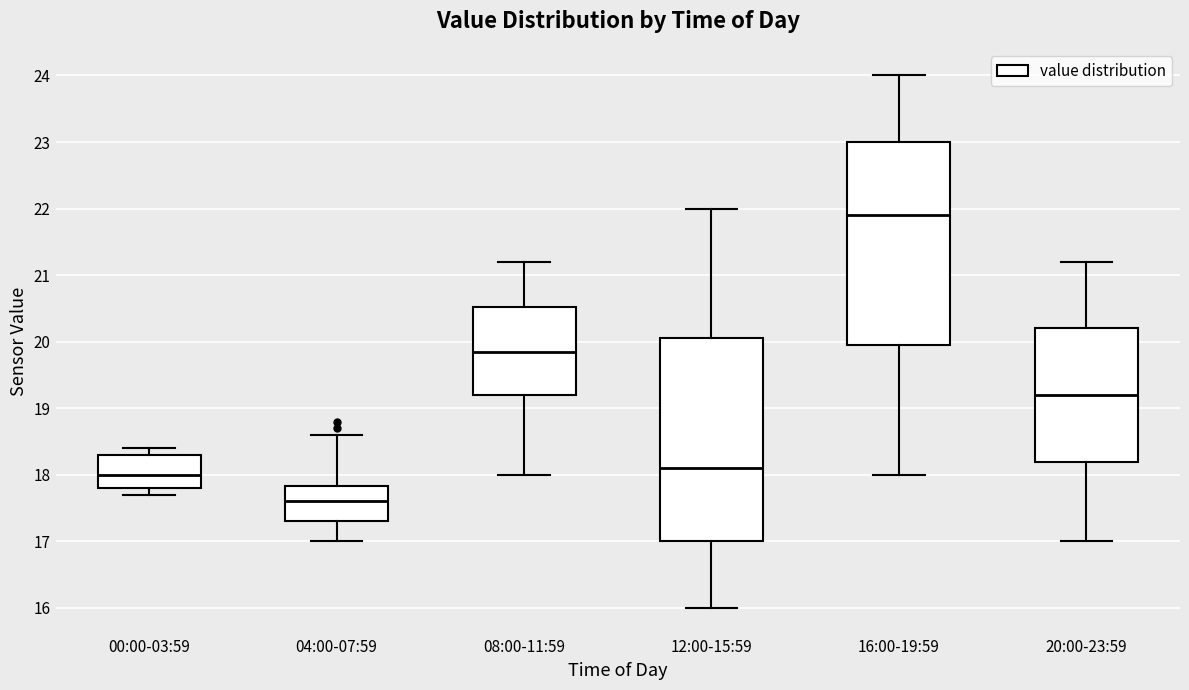

Reading left to right, transcribe this box plot: for each box, give where its median line is, the range the box spans, and where its two whiskers end, as read against the y-axis. The values are not printed on the chart, so give them approximately, as read against the axis.

00:00-03:59: median 18.0, box 17.8 to 18.3, whiskers 17.7 to 18.4
04:00-07:59: median 17.6, box 17.3 to 17.8, whiskers 17.0 to 18.6
08:00-11:59: median 19.9, box 19.2 to 20.5, whiskers 18.0 to 21.2
12:00-15:59: median 18.1, box 17.0 to 20.1, whiskers 16.0 to 22.0
16:00-19:59: median 21.9, box 20.0 to 23.0, whiskers 18.0 to 24.0
20:00-23:59: median 19.2, box 18.2 to 20.2, whiskers 17.0 to 21.2